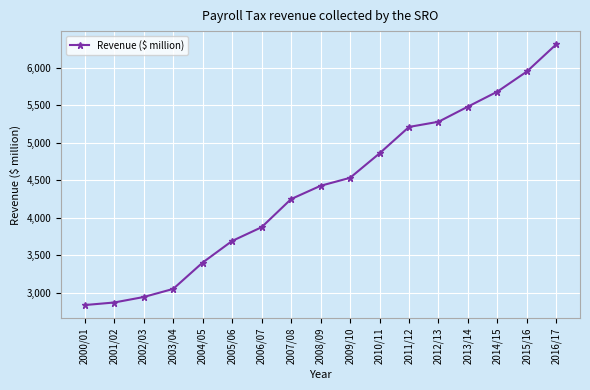

At which category does the chart reach its minimum across all series?

2000/01